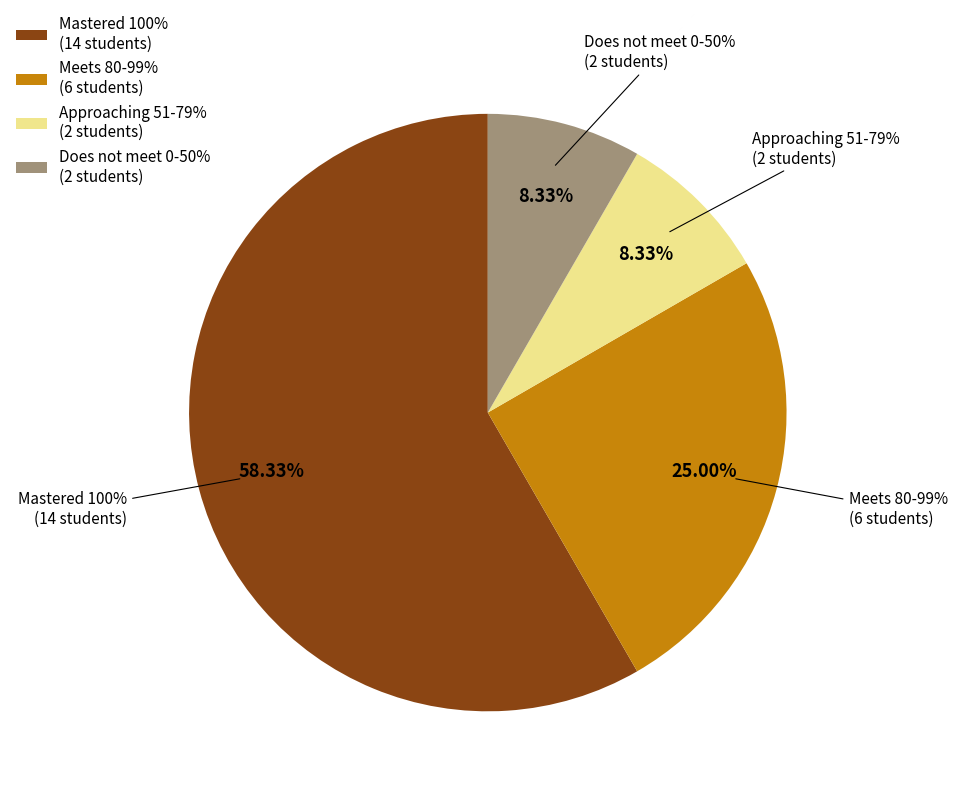

To the nearest percent, what is the average slice percentage?

25%